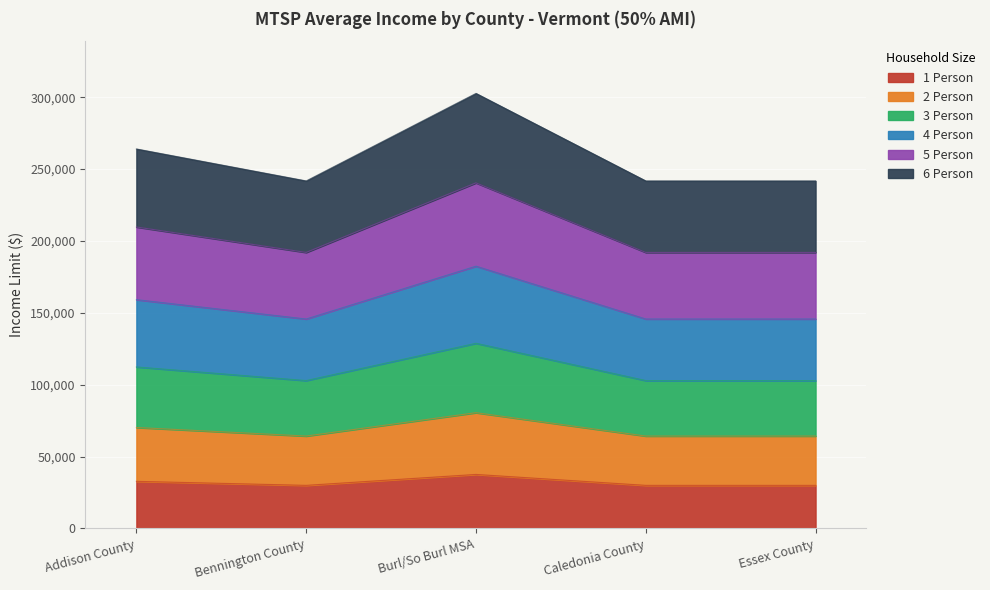

What is the total value across all series at Essex County?

241800